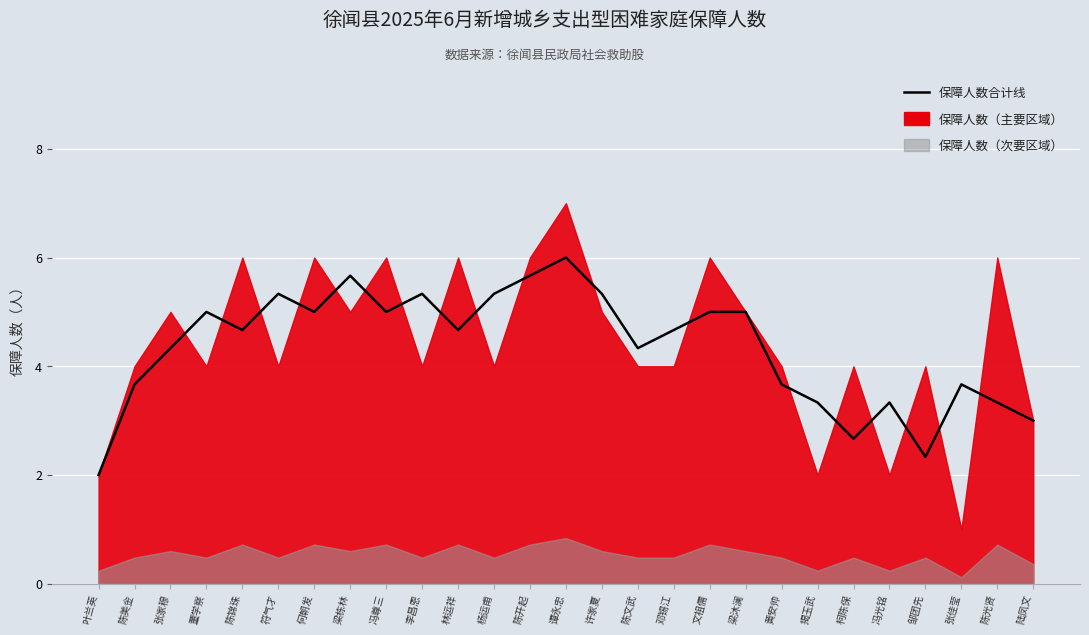

What is the label of the 6th point from the right?

柯陈保